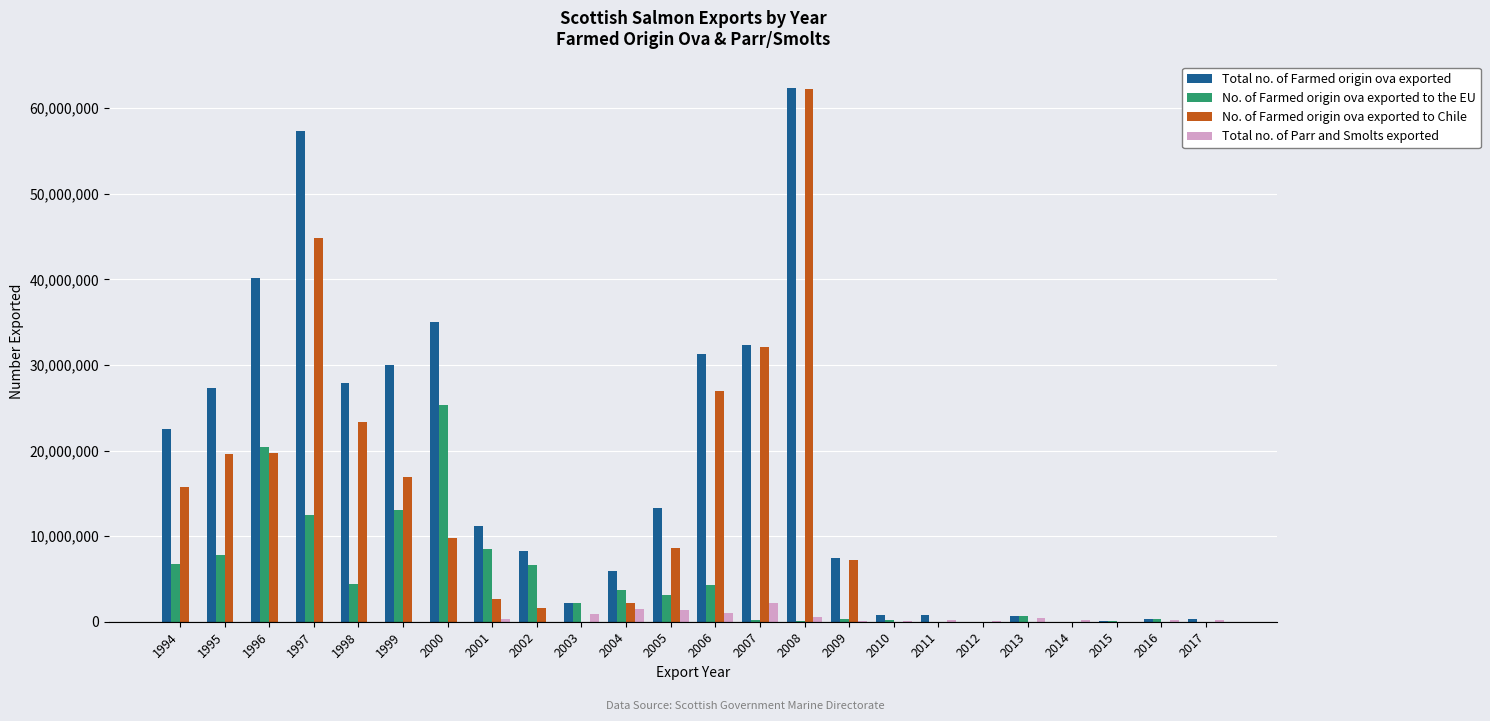

Are the bars grouped side by side (vs. stacked)?

Yes